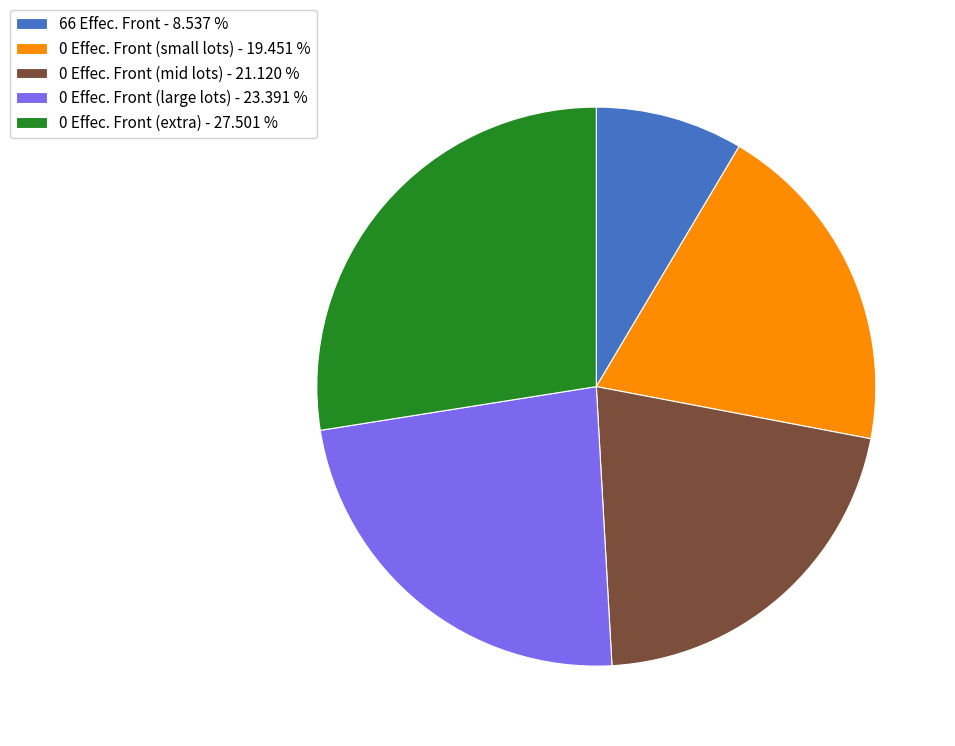

Is there any slice that represents more than half of the pie?

No